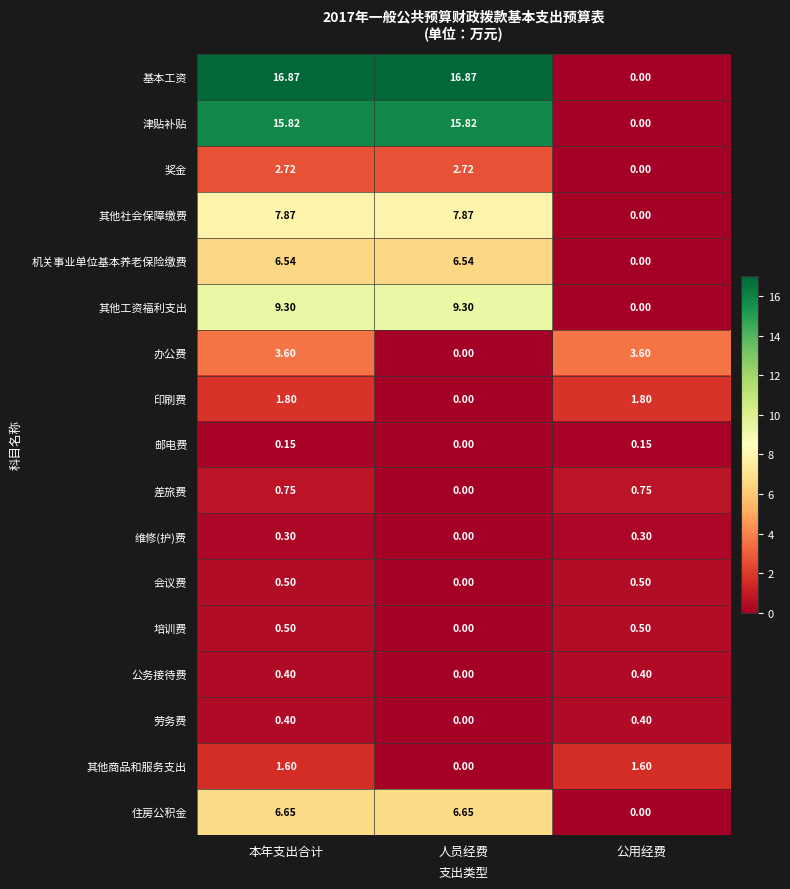

Which category has the lowest value in the 会议费 series?

人员经费